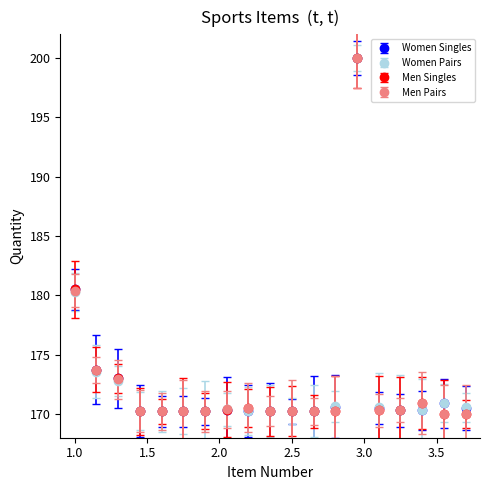

What is the minimum value shown in the chart?

170.0